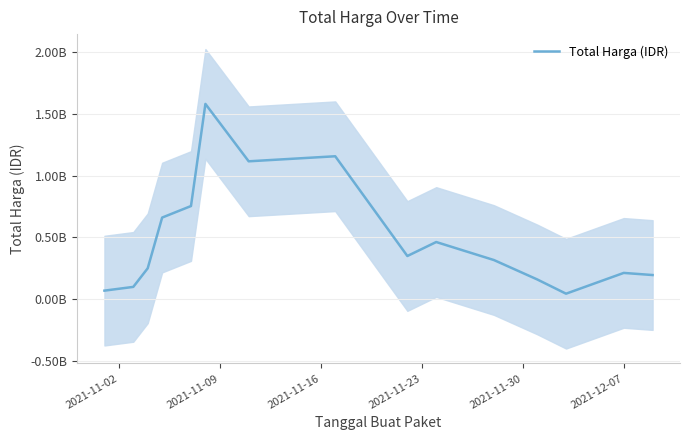

What is the value of the 9th point from the left?

349583733.3